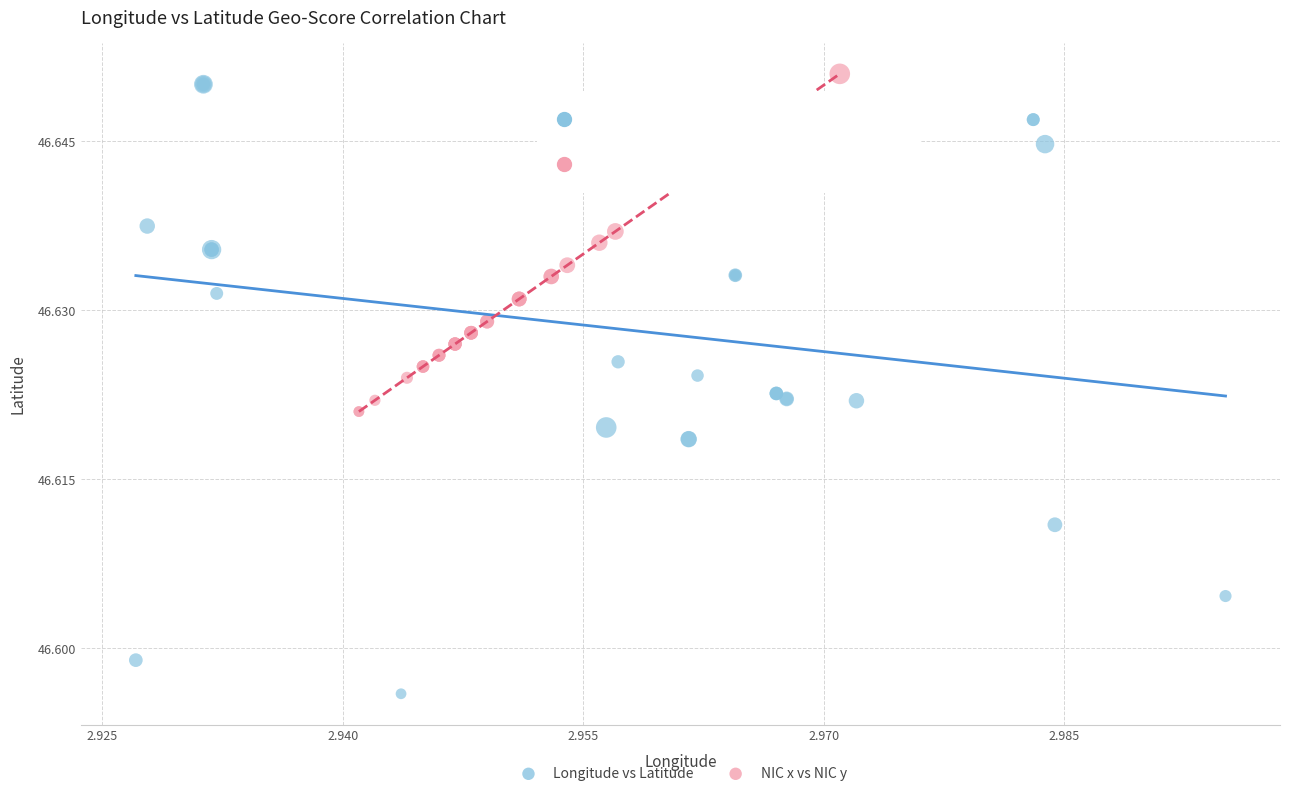

Which series has the largest Y range (max minus min)?

Longitude vs Latitude